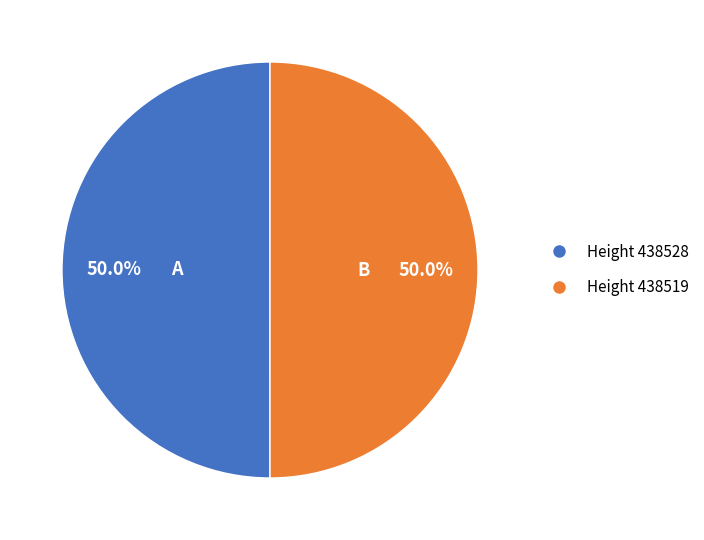

Approximately how many times larger is the value at Height 438528 compared to Height 438519?

1.0